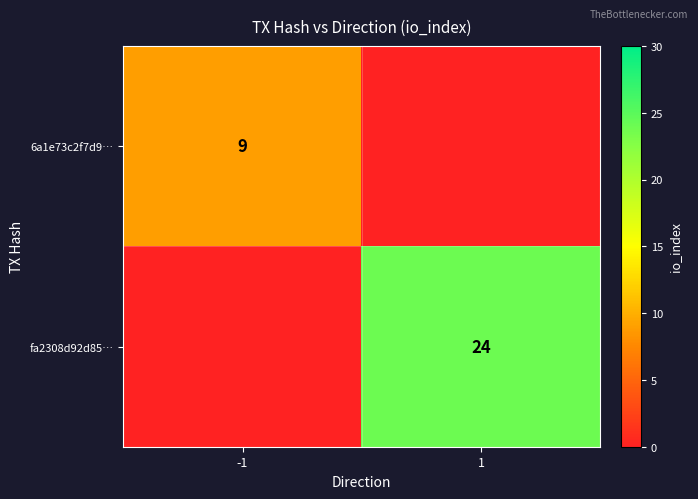

The value of 6a1e73c2f7d9… at -1 is 4. True or false?

False